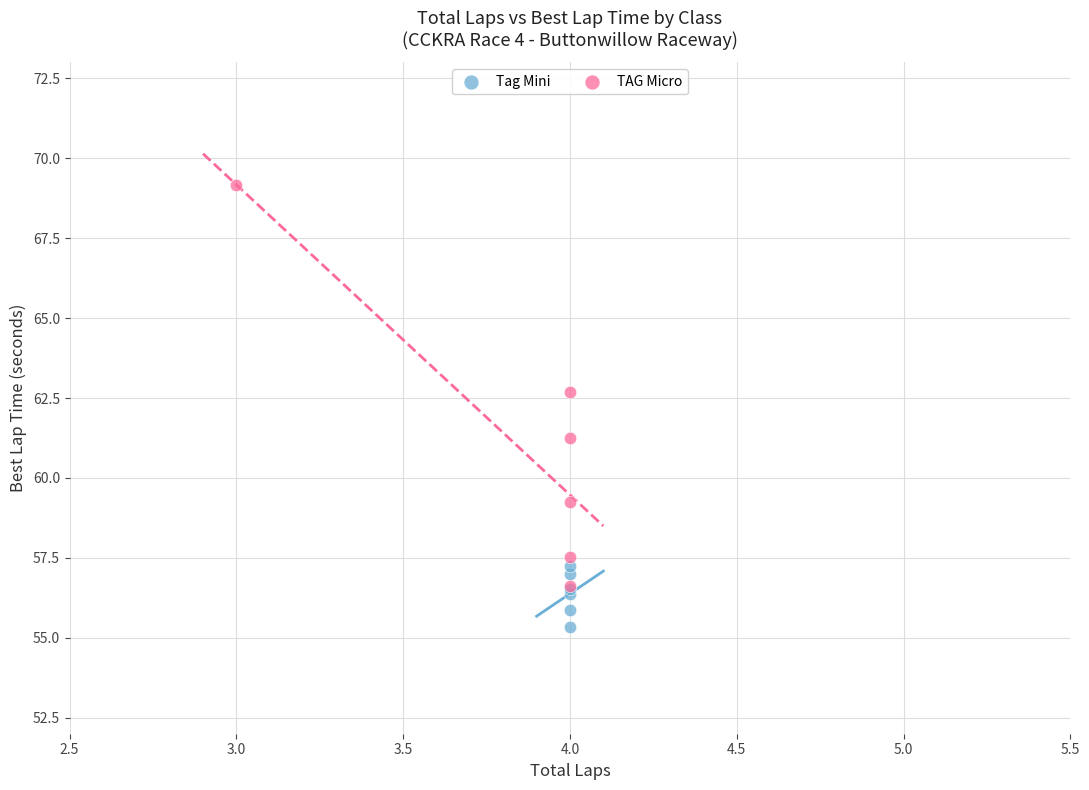

Which series reaches the maximum Y coordinate?

TAG Micro